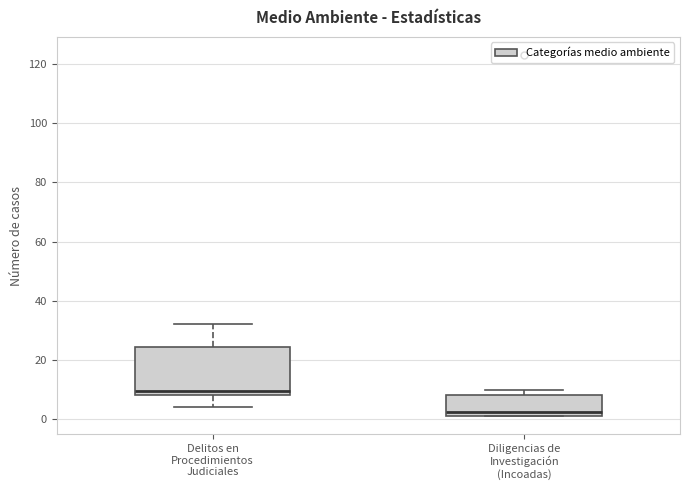

Where is the upper edge of the box for Diligencias de Investigación (Incoadas) on the y-axis? The values are not printed on the chart, so give them approximately, as read against the axis.

8